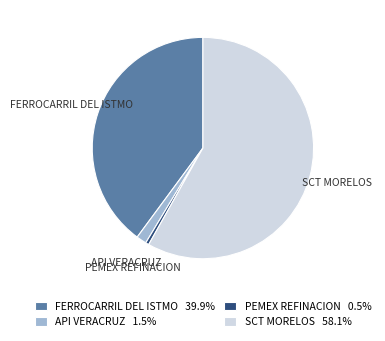

Between SCT MORELOS and PEMEX REFINACION, which is larger?

SCT MORELOS